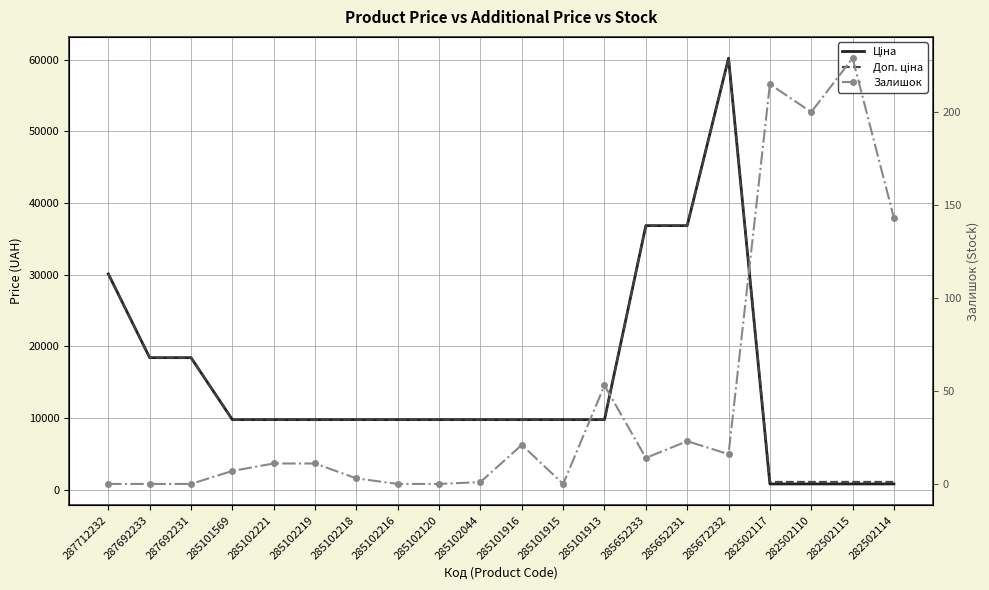

What is the difference between the Доп. ціна values at 285101916 and 287692231?

8645.4